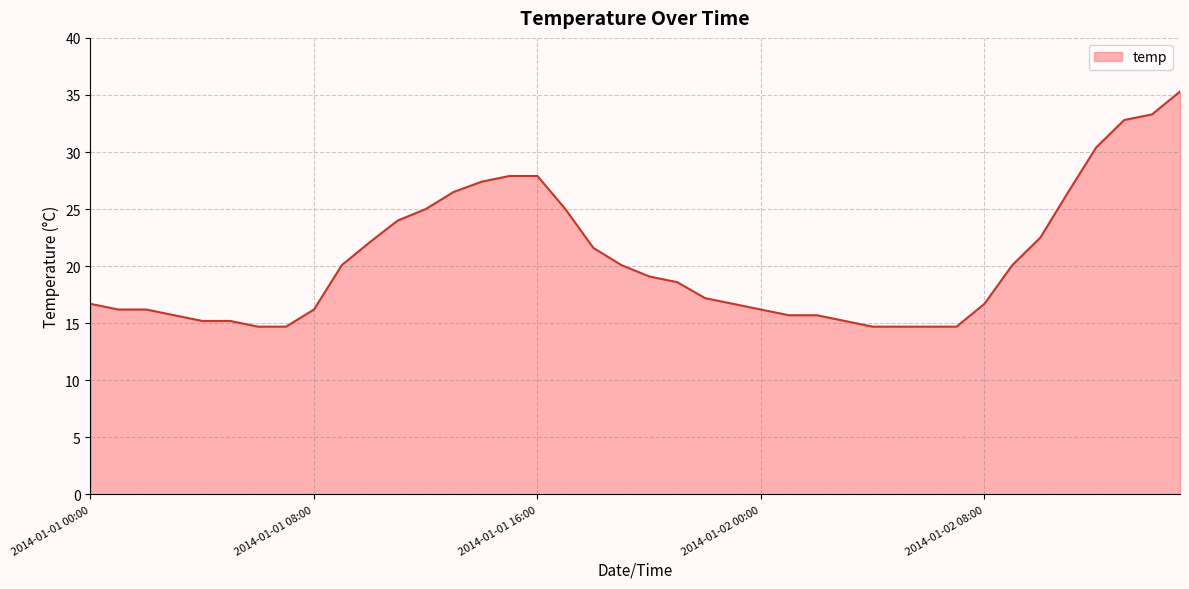

What is the greatest value displayed?

35.3